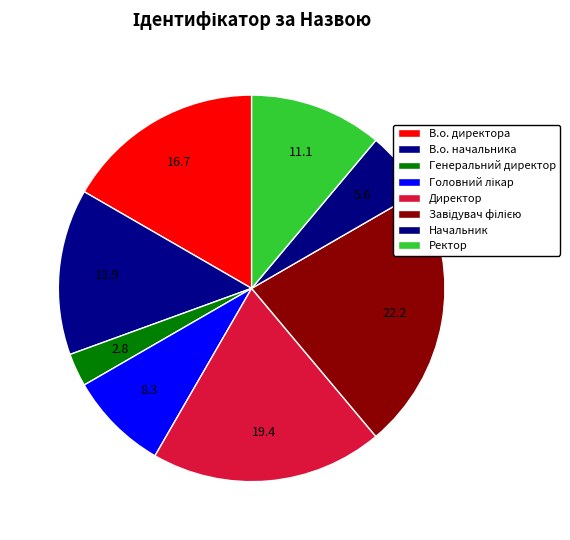

Combined, what portion of the pie is Генеральний директор and Директор?

22.2%